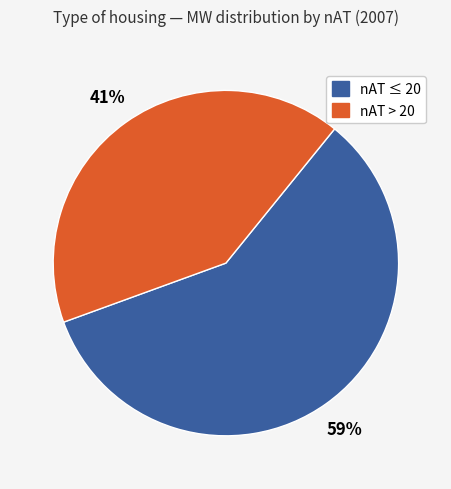

The nAT ≤ 20 slice represents 59% of the pie. True or false?

True